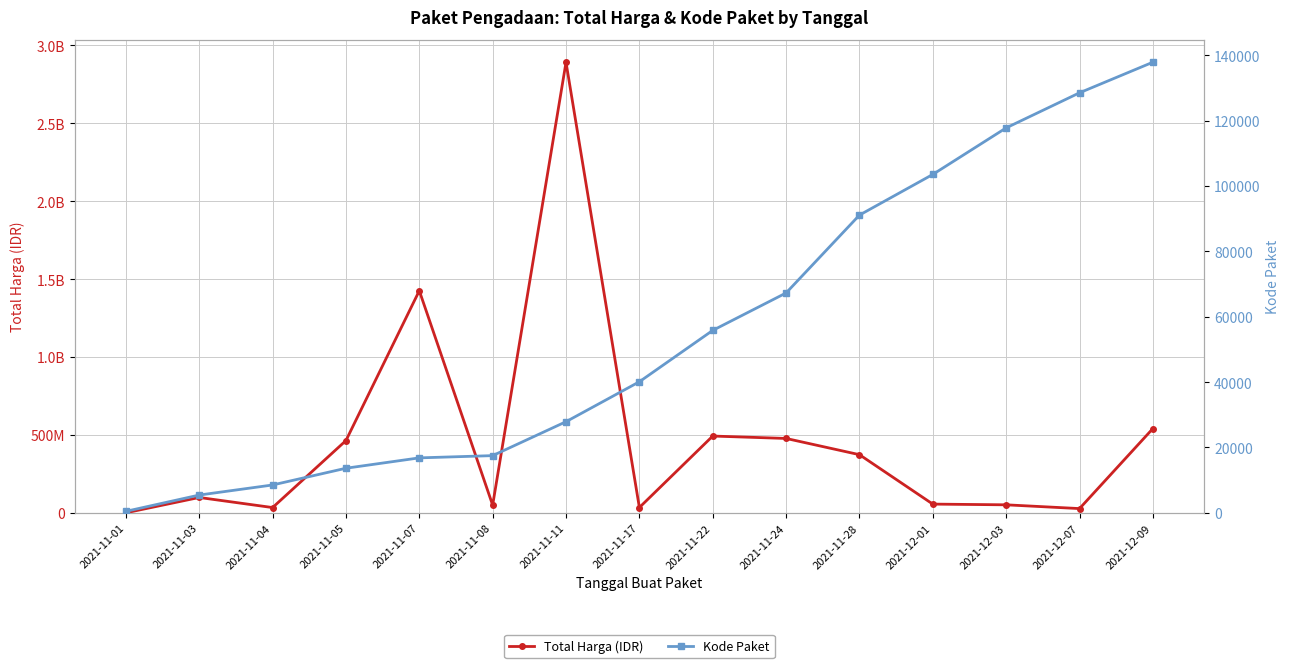

What are all the series names shown in the legend?

Total Harga (IDR), Kode Paket